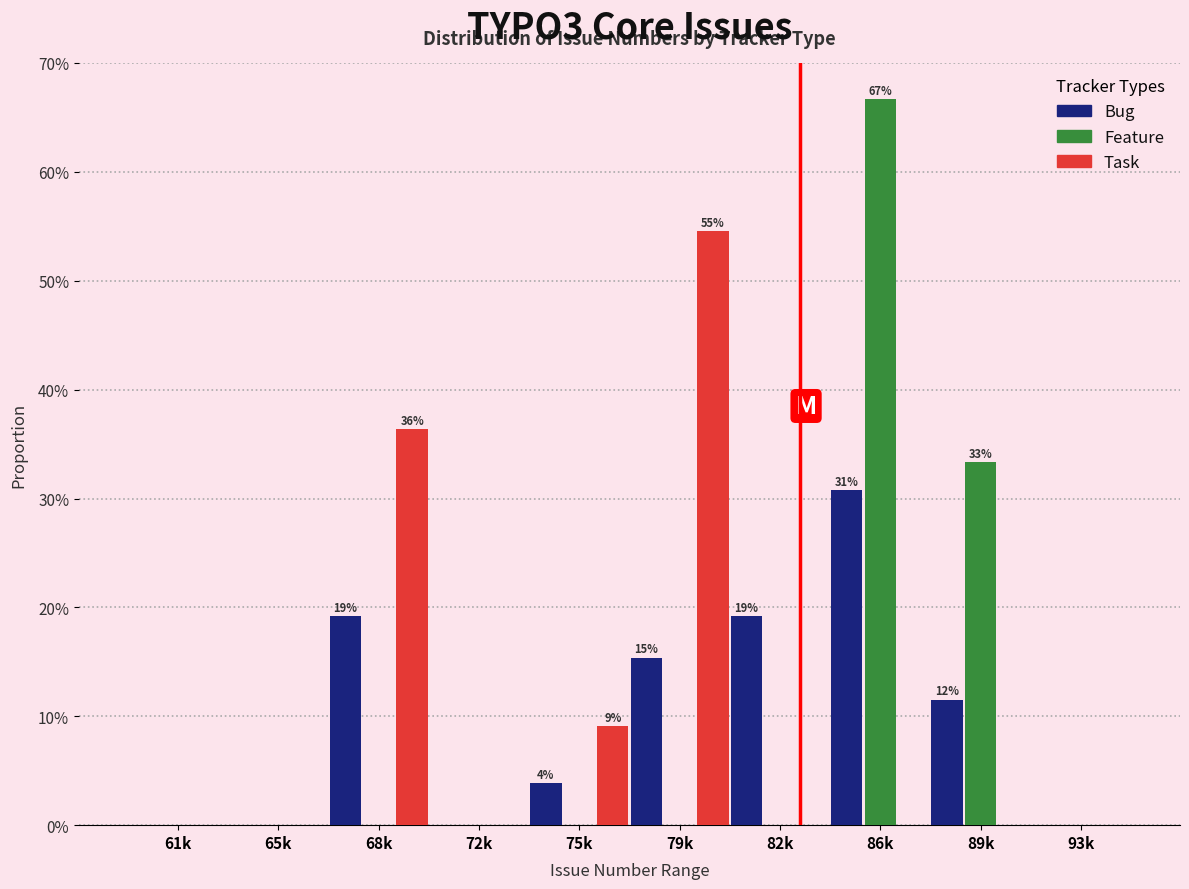

What are all the series names shown in the legend?

Bug, Feature, Task